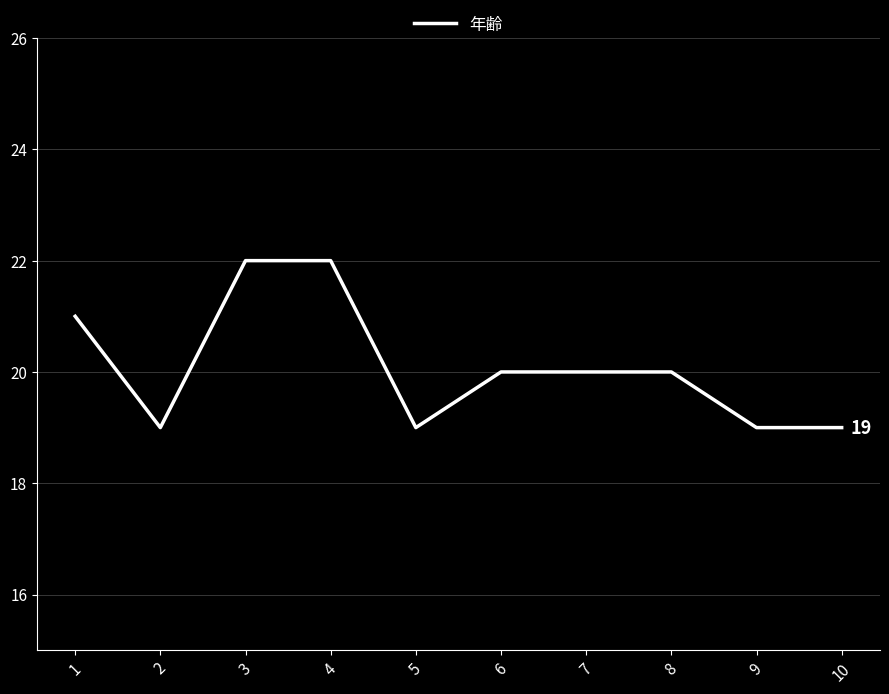

What is the approximate value at 9?

19